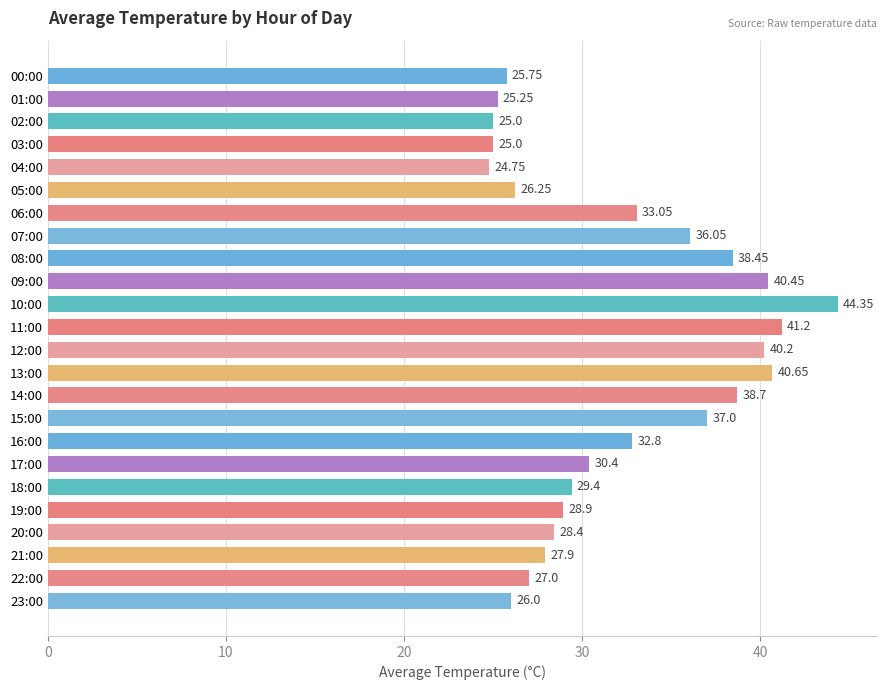

What is the difference between the values at 16:00 and 12:00?

7.4